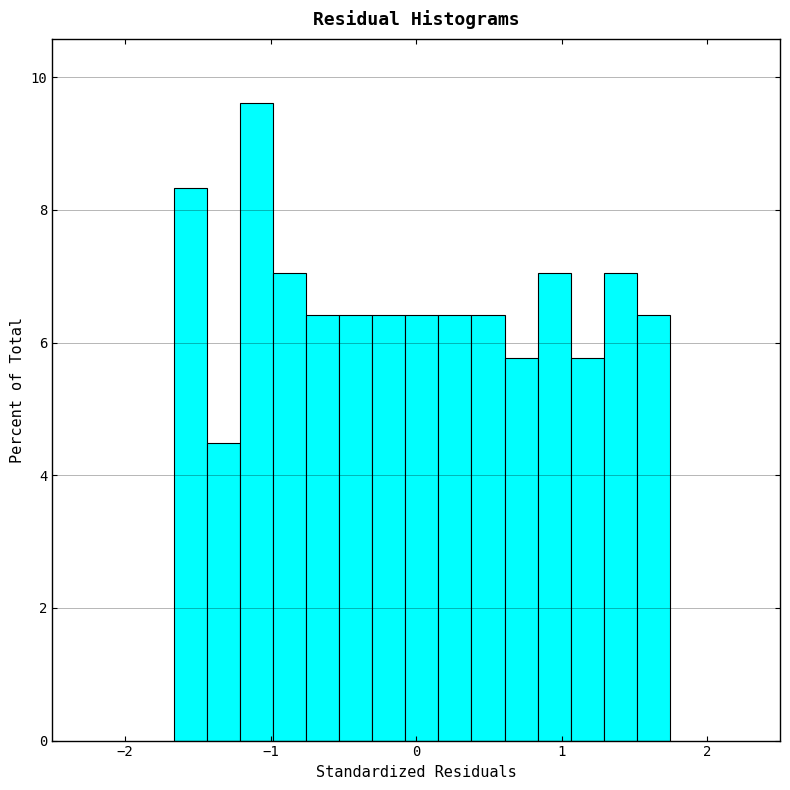

Around what value on the x-axis is the tallest bar? Give the approximate position of its centre, as read against the axis.

-1.1